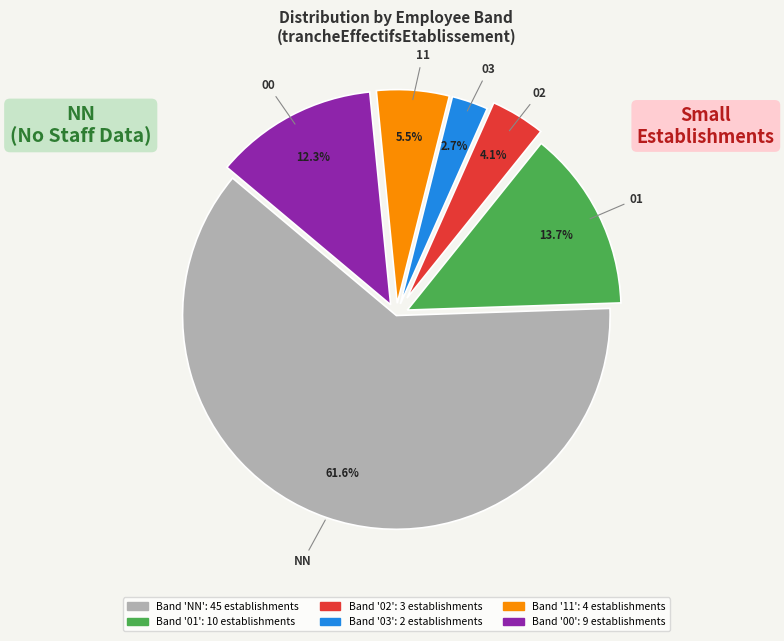

Is there a majority slice in this chart?

Yes